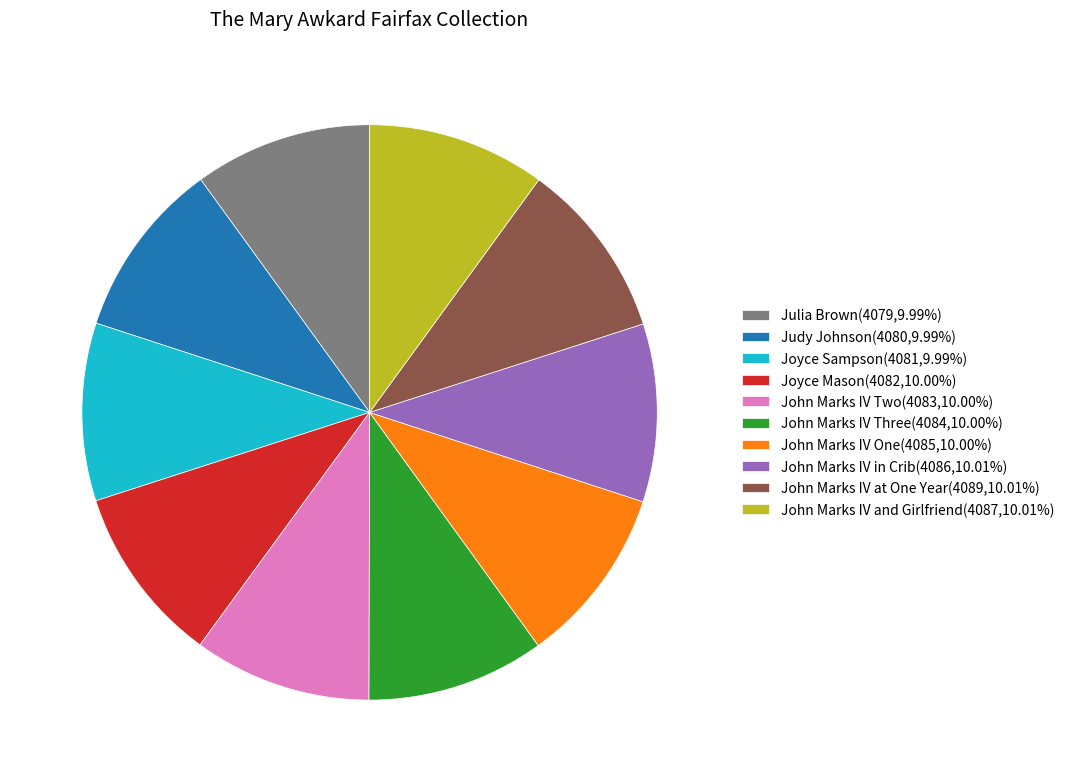

Does John Marks IV in Crib represent more than half of the total?

No